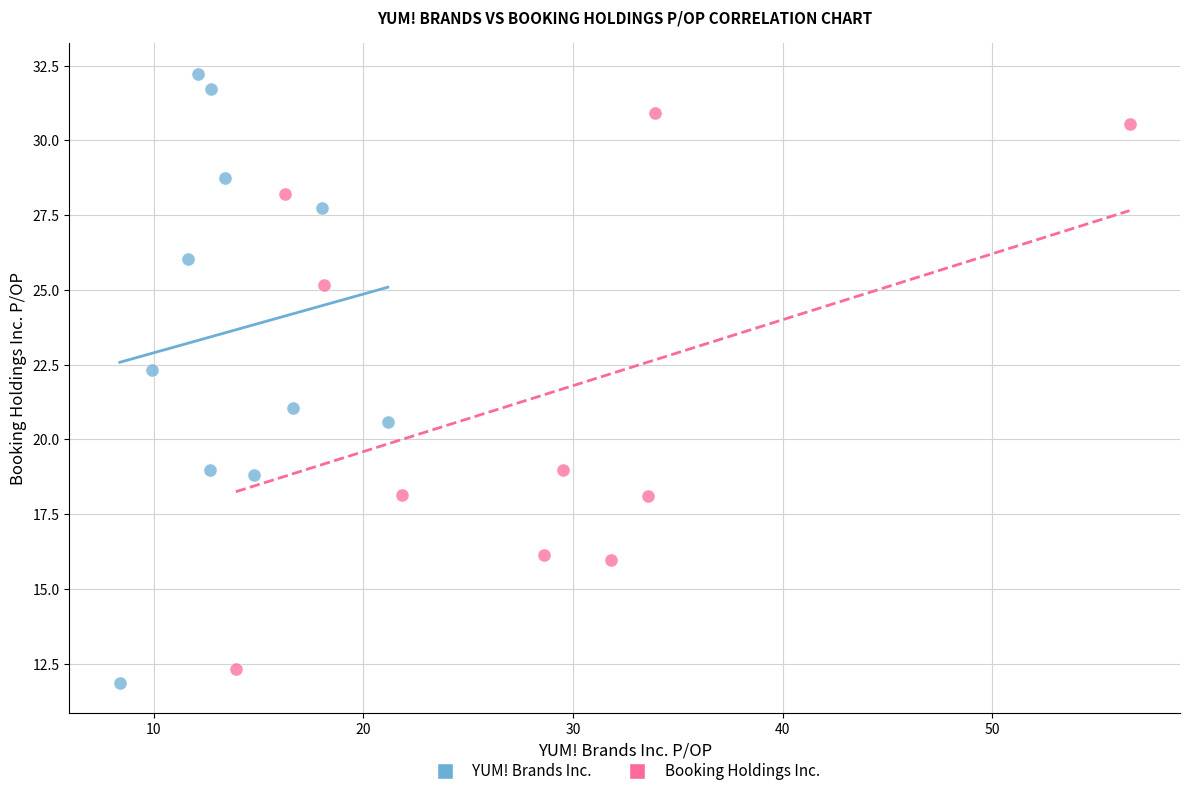

Which series has the largest Y range (max minus min)?

YUM! Brands Inc.